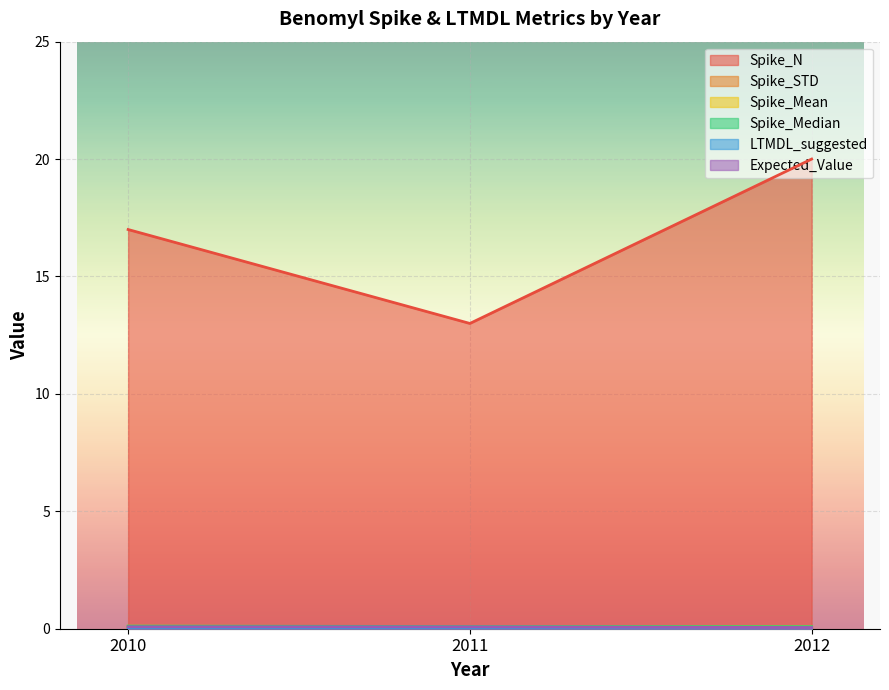

At how many categories does at least one series exceed 0?

3